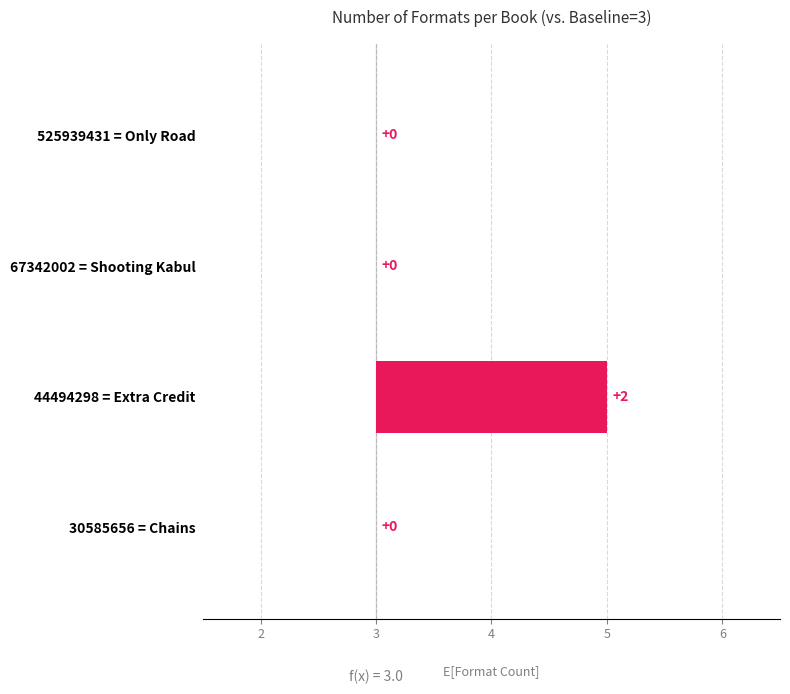

Reading left to right, list all the values displayed in this chart.

0	0	2	0